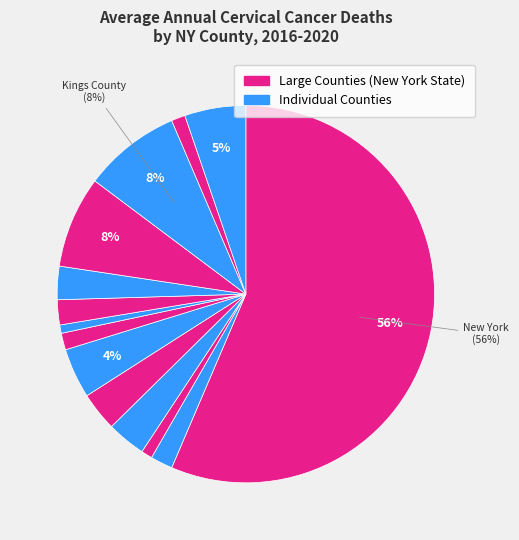

How many slices are in this pie chart?

14